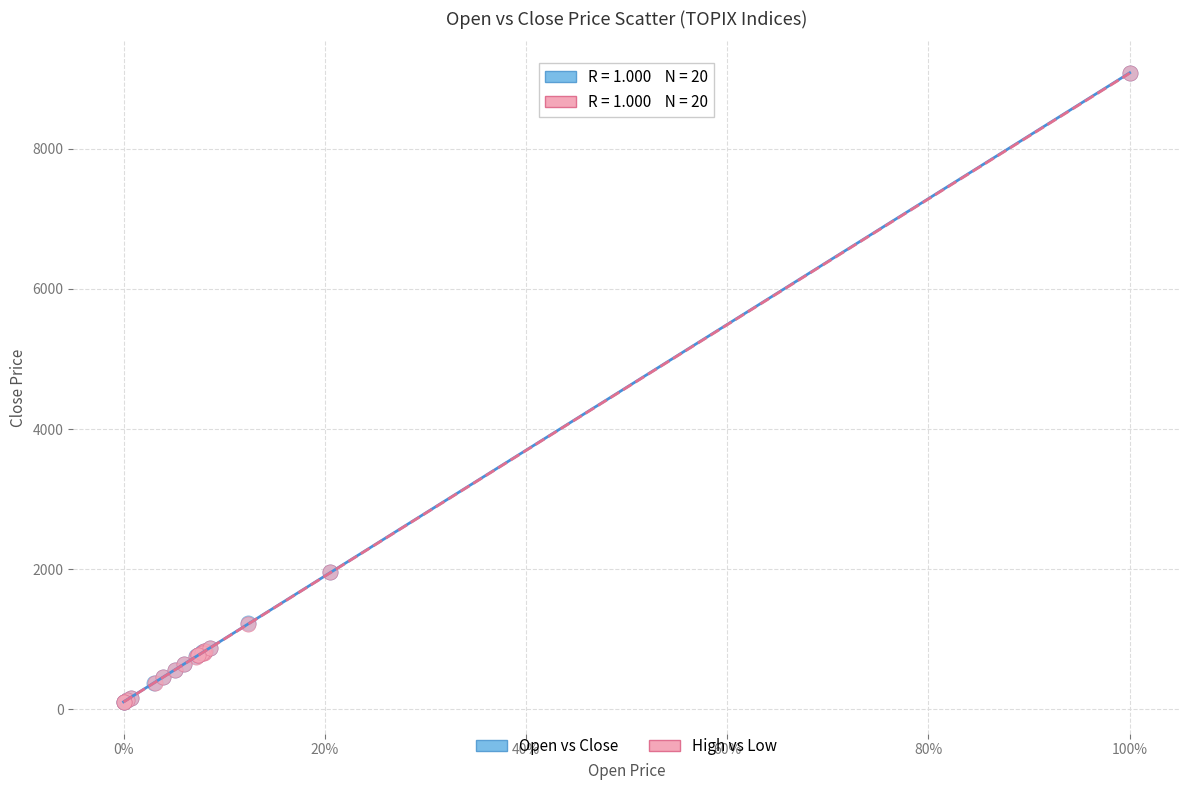

Which series has the largest Y range (max minus min)?

Open vs Close